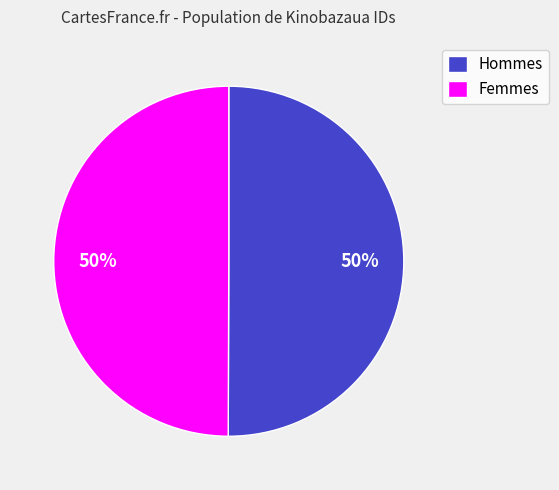

Is it true that Hommes is 50% of the pie?

True